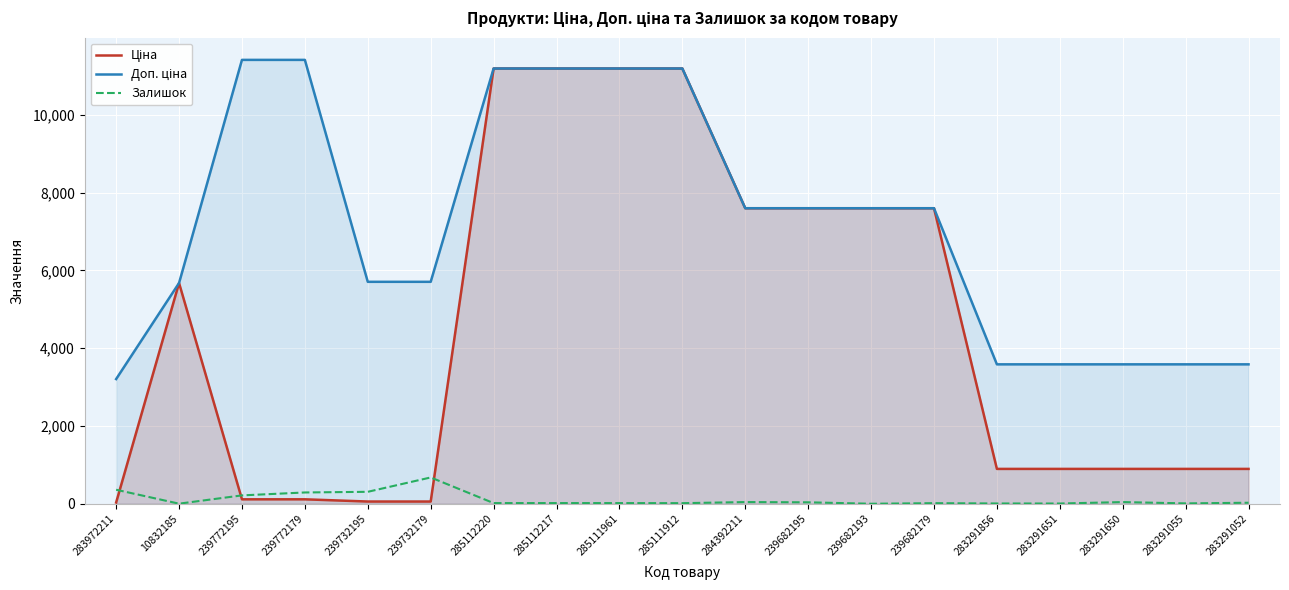

What is the total value across all series at 285111912?

22391.3